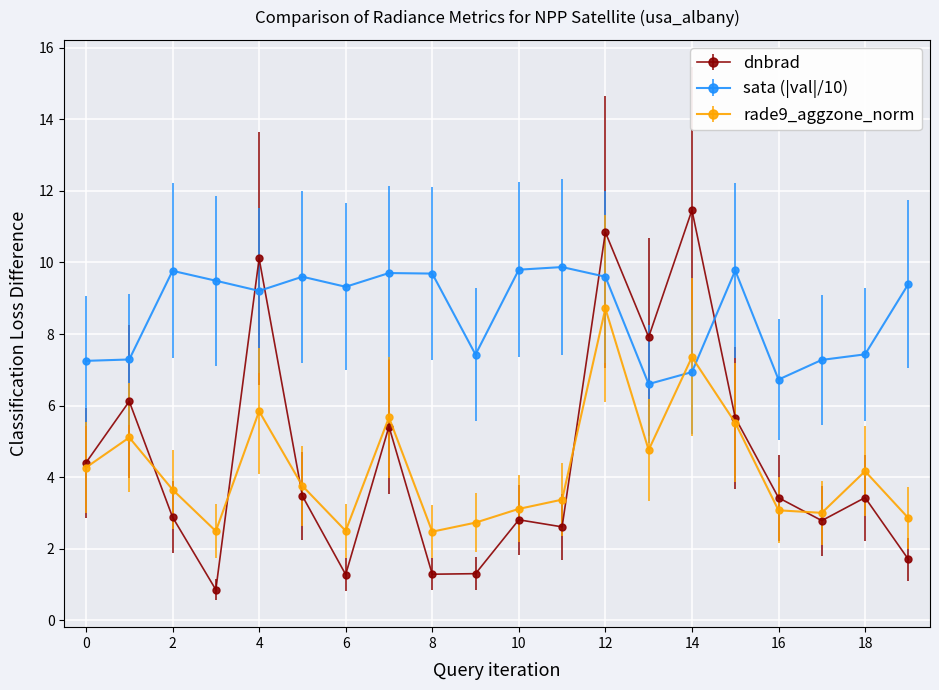

At how many categories does at least one series exceed 10?

3